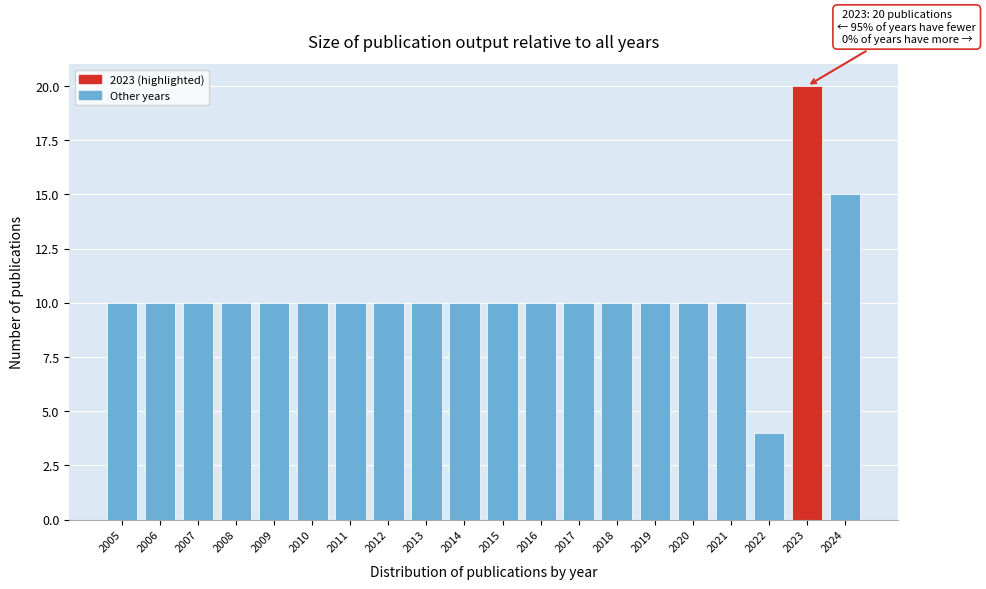

Reading left to right, transcribe all the data shown in this chart.

10	10	10	10	10	10	10	10	10	10	10	10	10	10	10	10	10	4	20	15